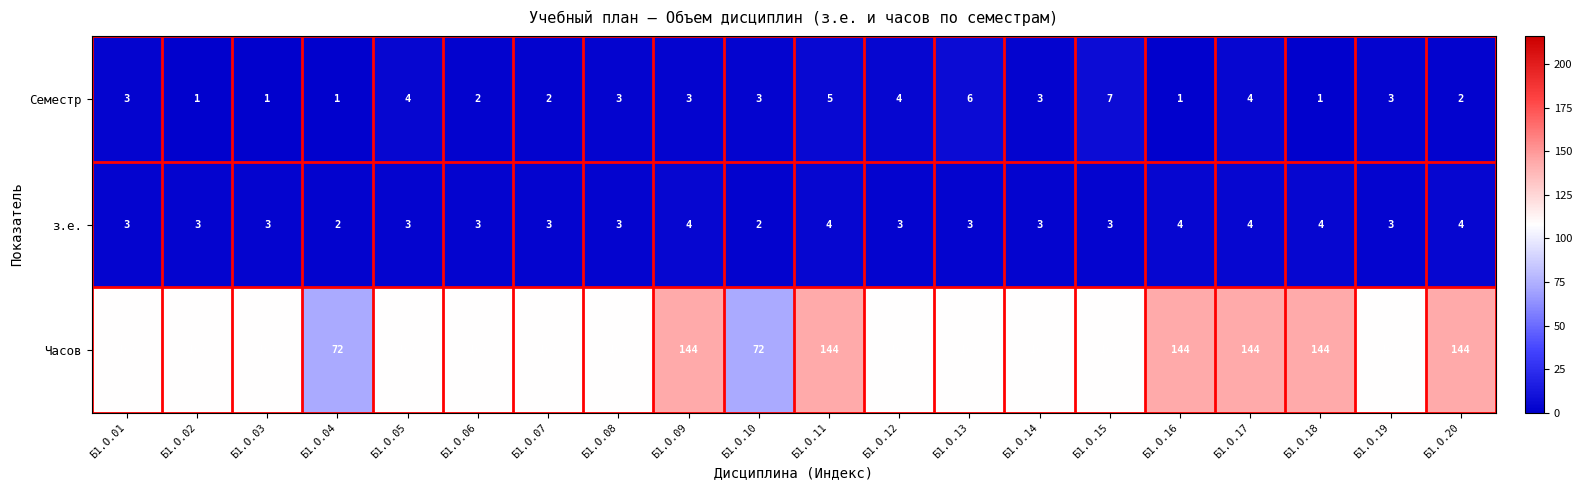

What is the difference between the maximum and minimum values in the Часов series?

72